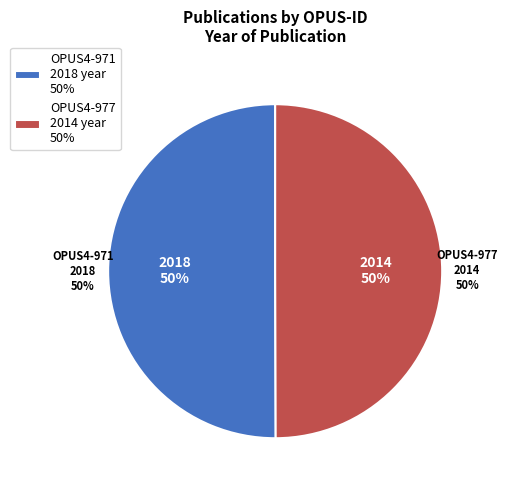

The OPUS4-977 slice represents 50% of the pie. True or false?

True